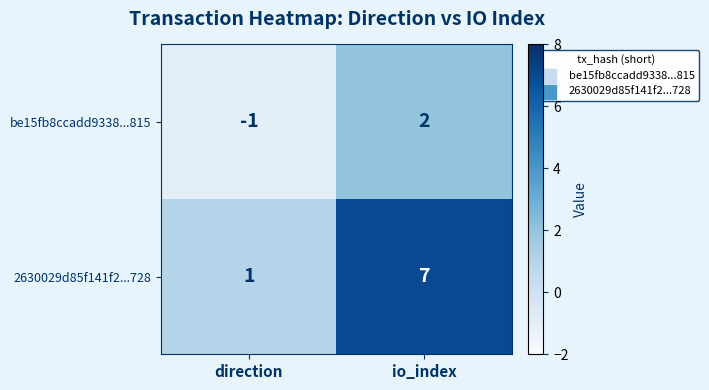

What is the sum of all 2630029d85f141f2...728 values?

8